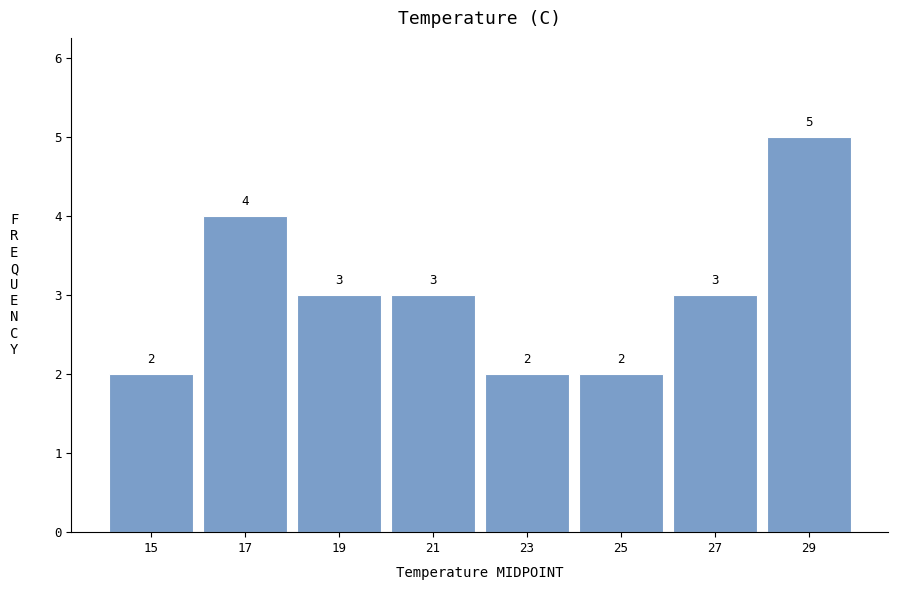

Reading left to right, transcribe this chart: for each bar, give the range it covers on the x-axis and its height.

14 to 16: 2
16 to 18: 4
18 to 20: 3
20 to 22: 3
22 to 24: 2
24 to 26: 2
26 to 28: 3
28 to 30: 5